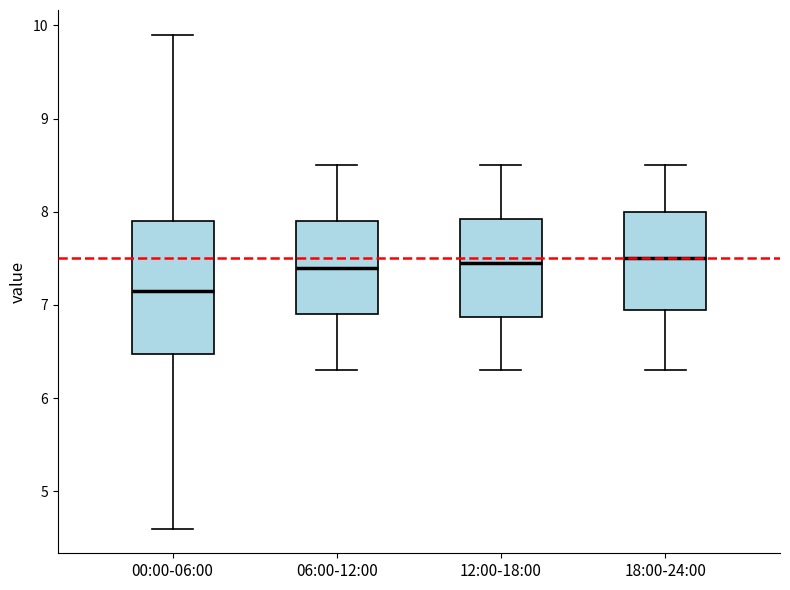

Reading left to right, read every box against the y-axis: the position of its median line, the range the box covers, and the ends of its whiskers. The values are not printed on the chart, so give them approximately, as read against the axis.

00:00-06:00: median 7.2, box 6.5 to 7.9, whiskers 4.6 to 9.9
06:00-12:00: median 7.4, box 6.9 to 7.9, whiskers 6.3 to 8.5
12:00-18:00: median 7.5, box 6.9 to 7.9, whiskers 6.3 to 8.5
18:00-24:00: median 7.5, box 7.0 to 8.0, whiskers 6.3 to 8.5